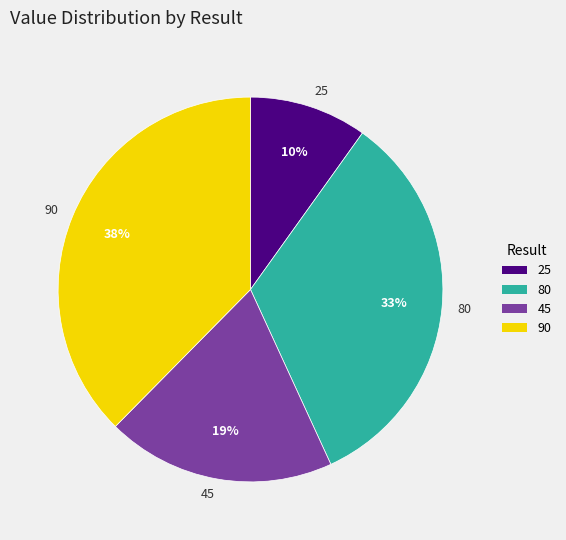

Combined, do 90 and 45 account for over 50%?

Yes